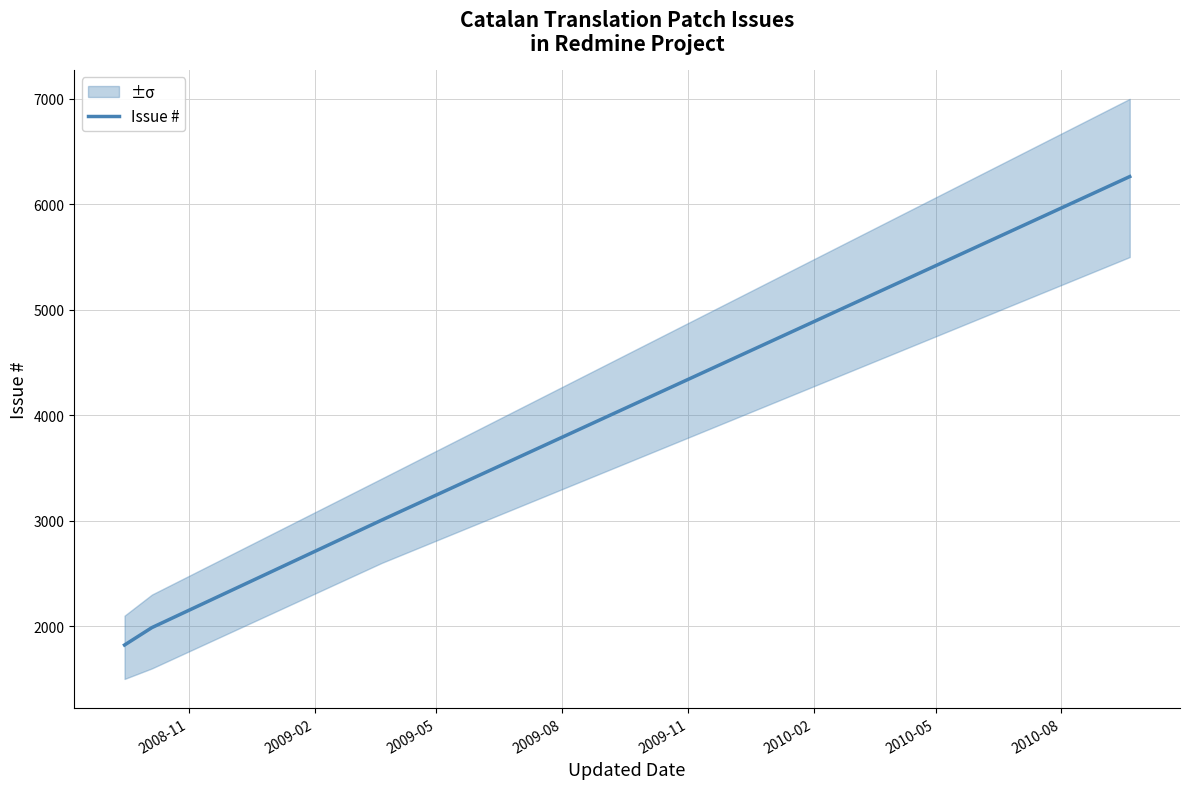

What is the greatest value displayed?

6263